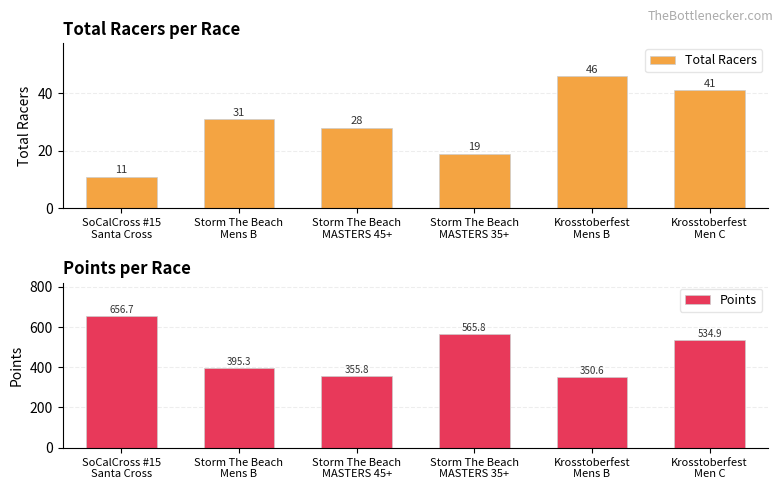

Between SoCalCross #15
Santa Cross and Storm The Beach
MASTERS 45+, which series saw the biggest shift?

Points